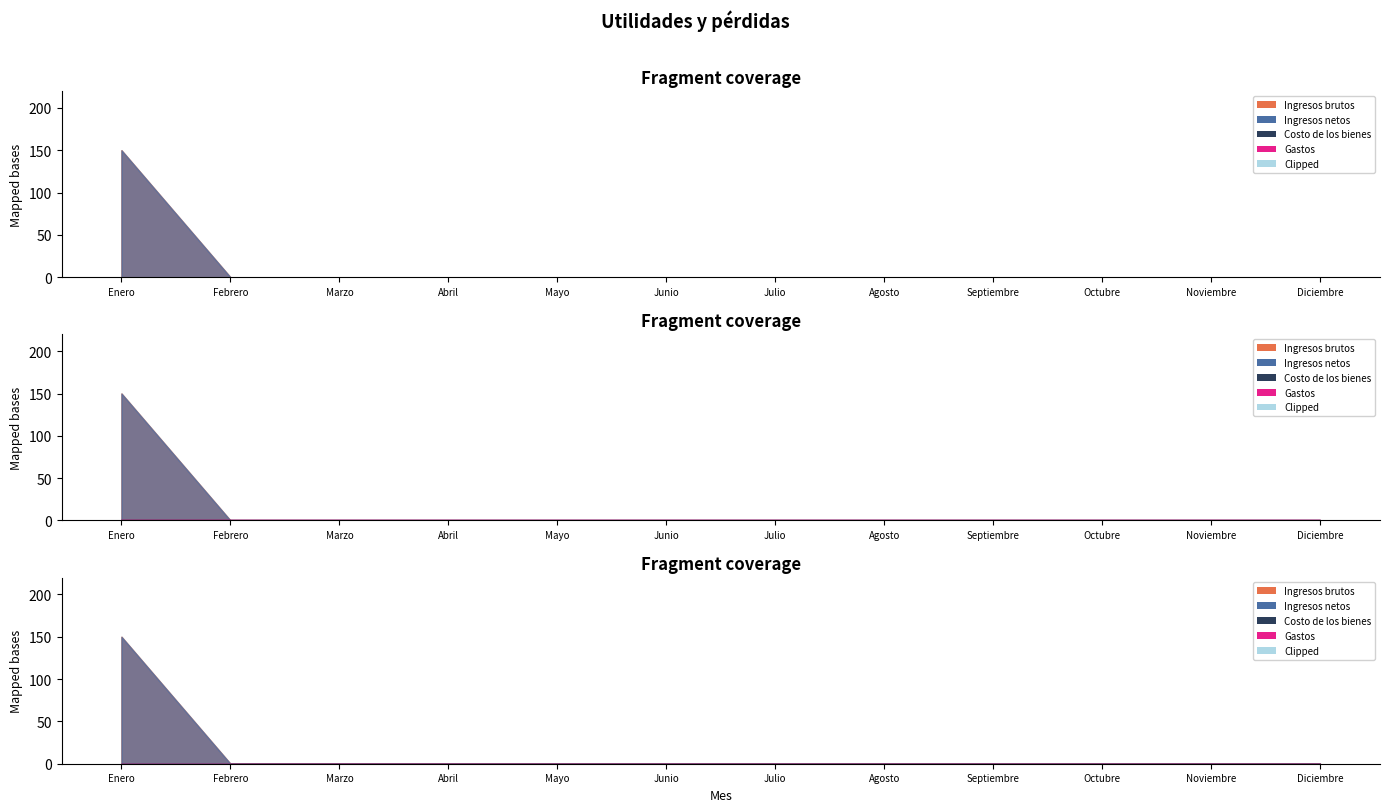

Reading right to left, list all the values displayed in this chart.

Ingresos brutos: 0	0	0	0	0	0	0	0	0	0	0	150
Ingresos netos: 0	0	0	0	0	0	0	0	0	0	0	150
Costo de los bienes: 0	0	0	0	0	0	0	0	0	0	0	0
Gastos: 0	0	0	0	0	0	0	0	0	0	0	0